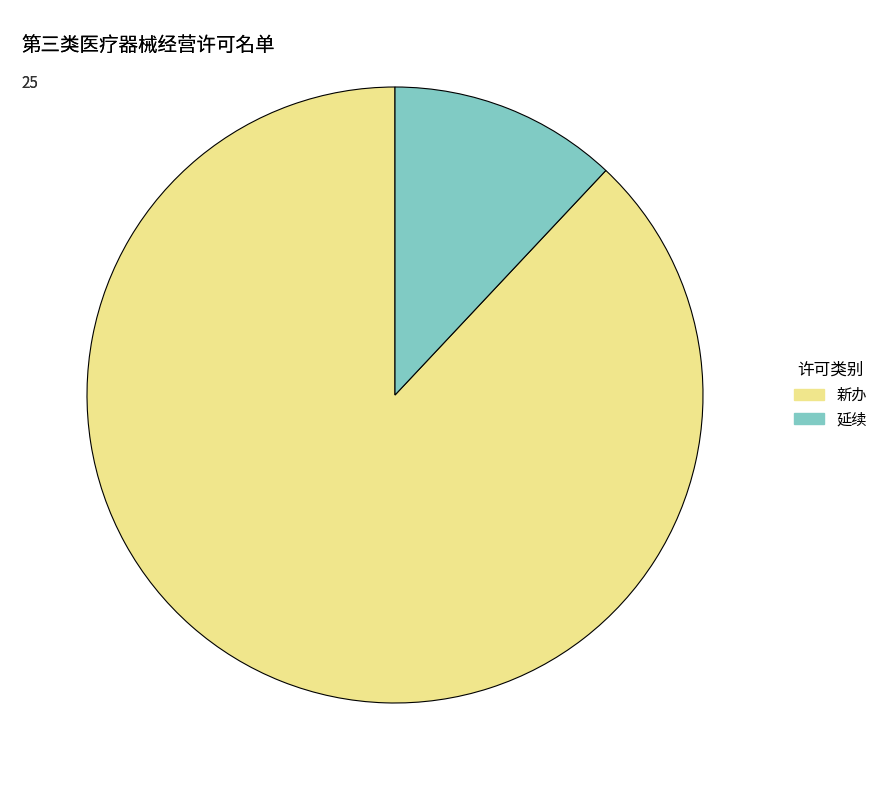

Does 新办 represent more than half of the total?

Yes